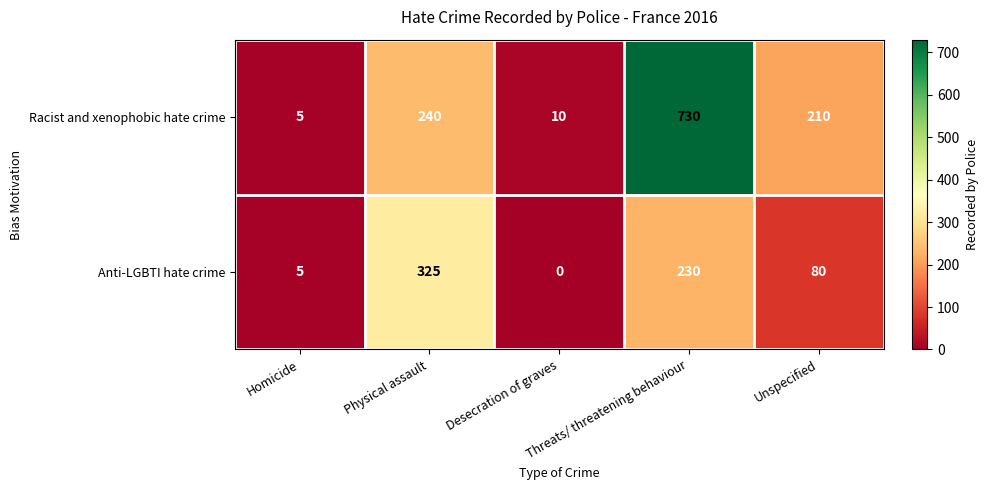

The Anti-LGBTI hate crime series shows 167 at Physical assault. True or false?

False